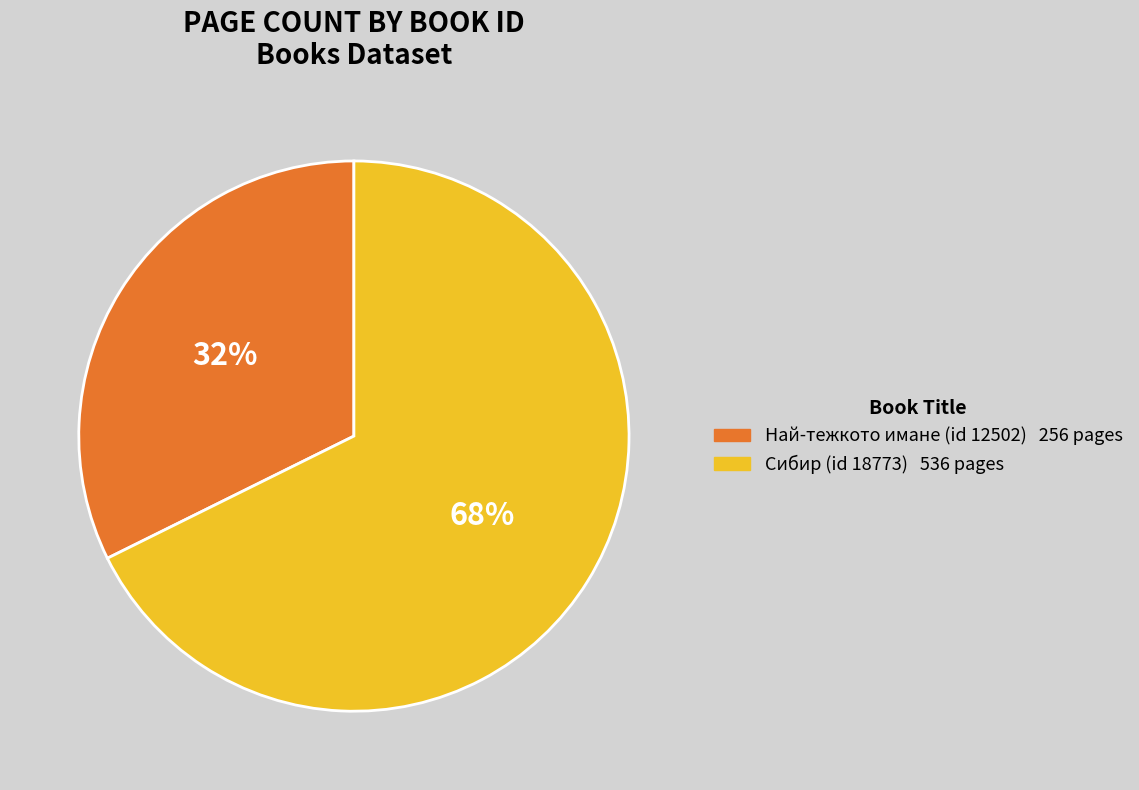

Is there a majority slice in this chart?

Yes